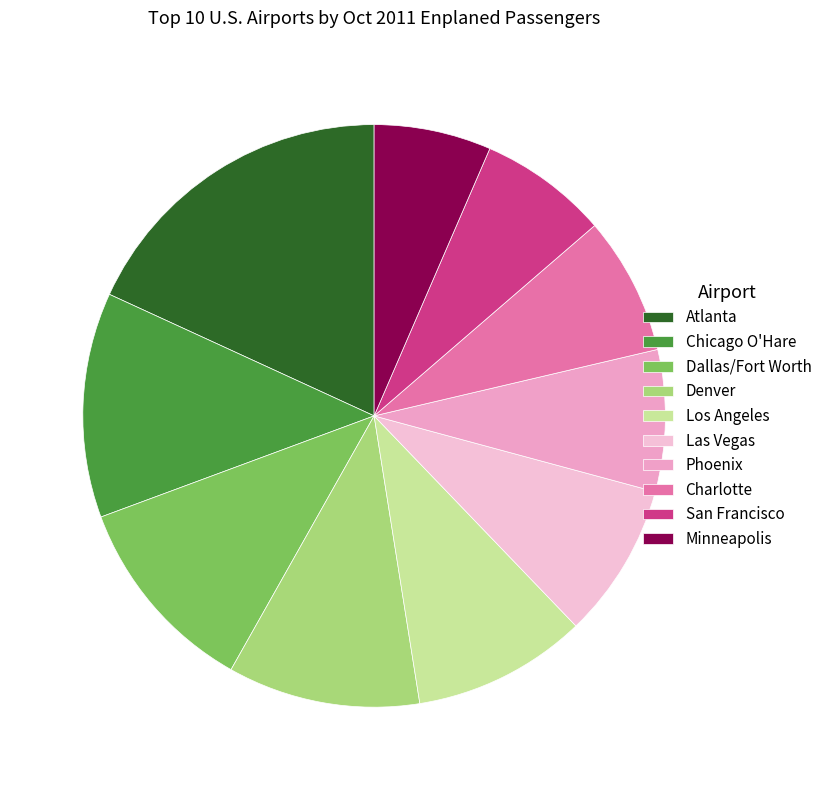

Is there a majority slice in this chart?

No